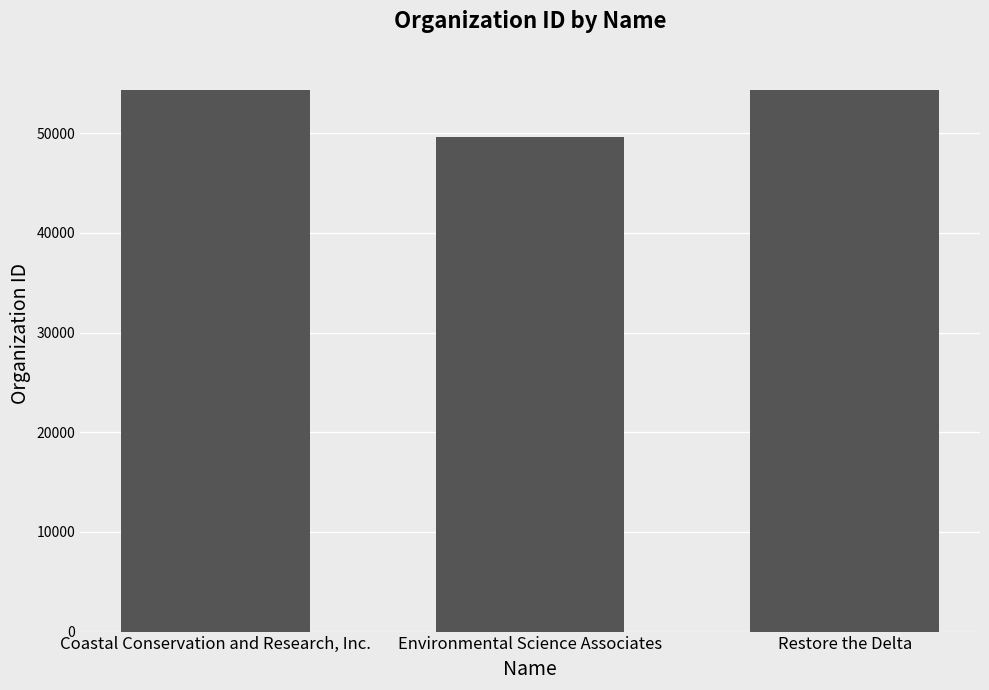

Does the chart contain any negative values?

No